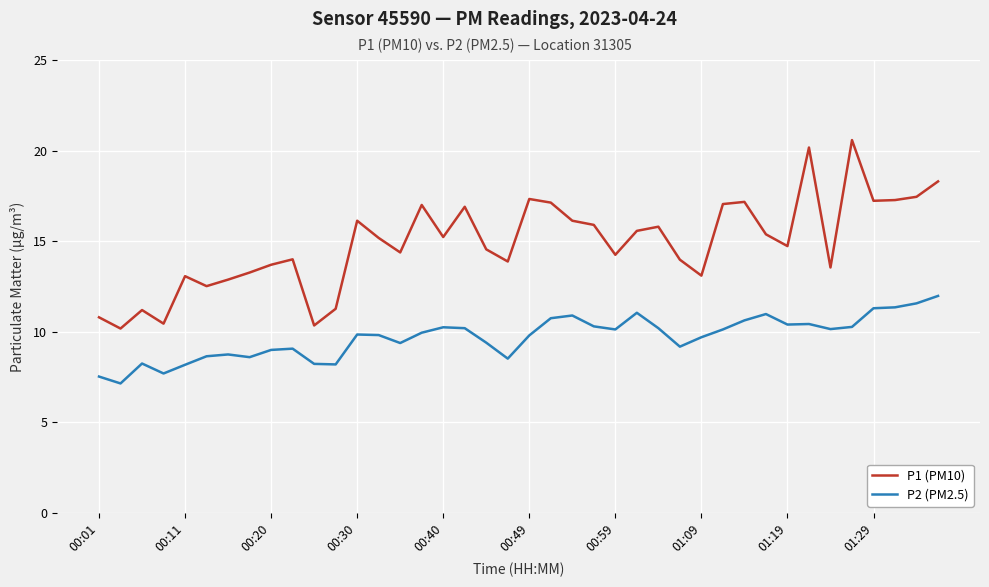

What are all the series names shown in the legend?

P1 (PM10), P2 (PM2.5)